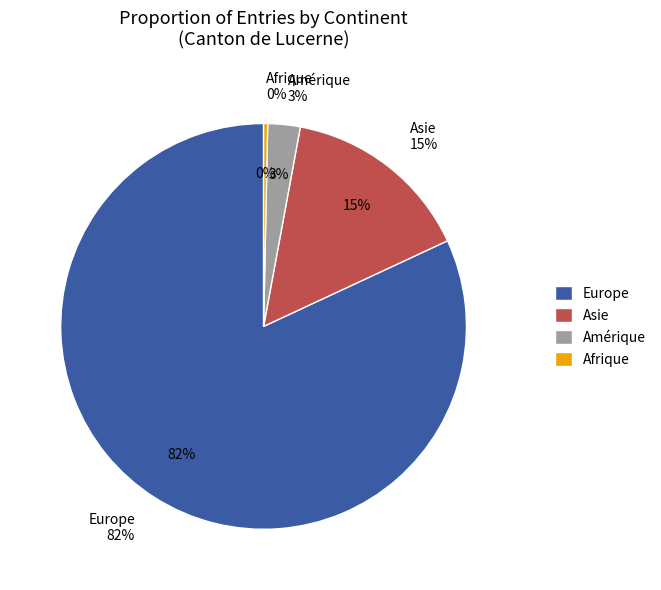

Do Europe and Océanie together represent more than half of the pie?

Yes